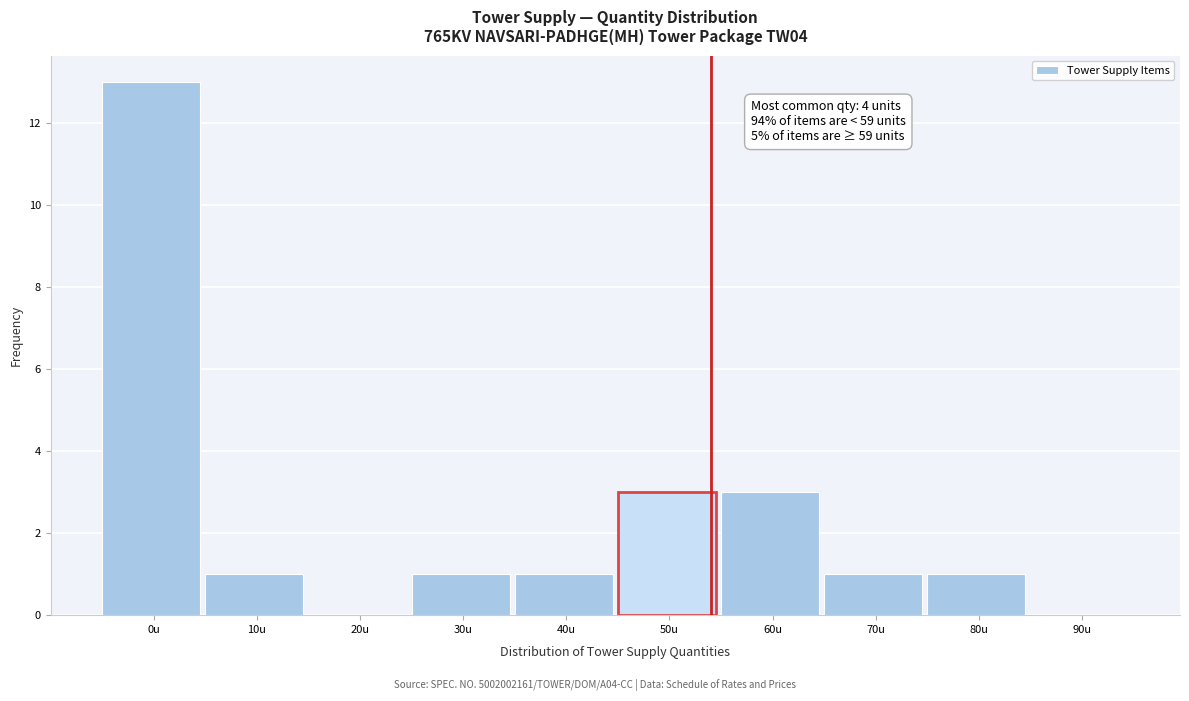

Reading left to right, transcribe all the data shown in this chart.

0u=13	10u=1	20u=0	30u=1	40u=1	50u=3	60u=3	70u=1	80u=1	90u=0